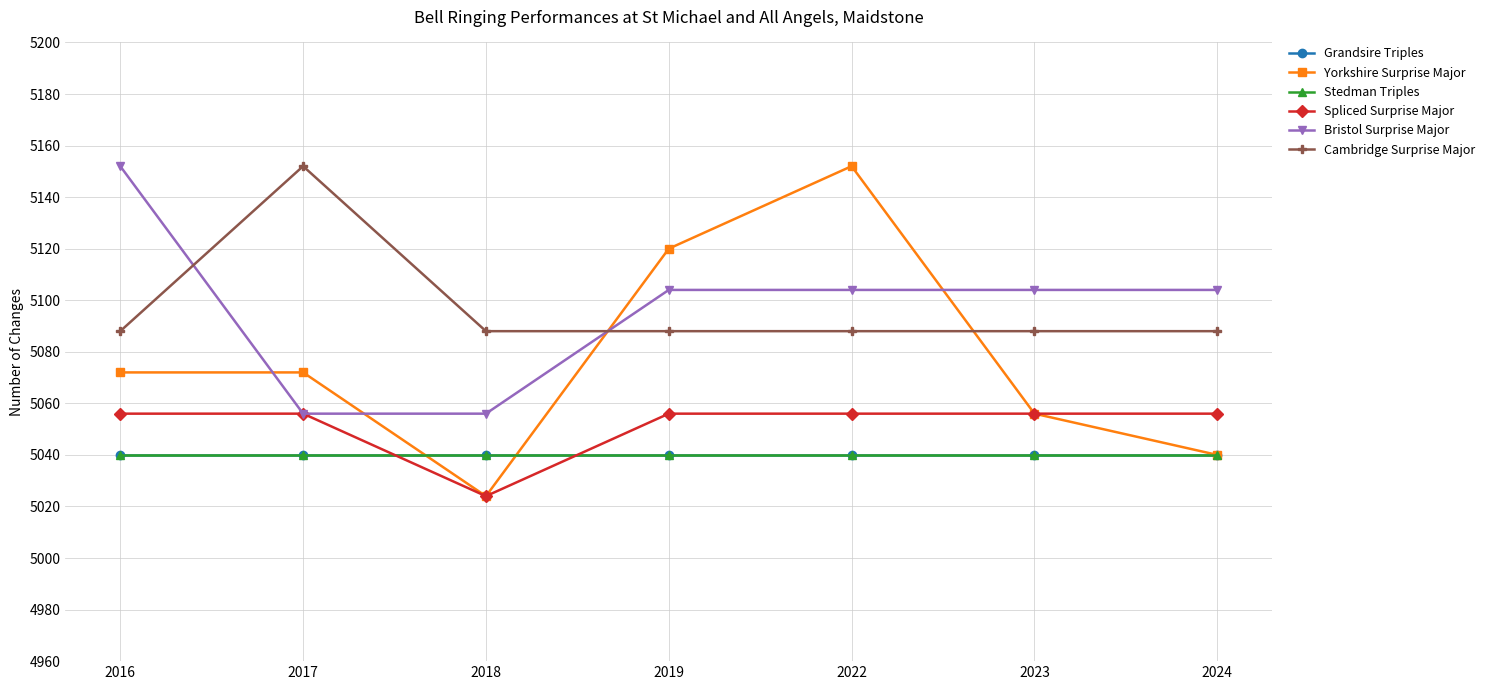

Which has a higher value, 2024 or 2022?

2024